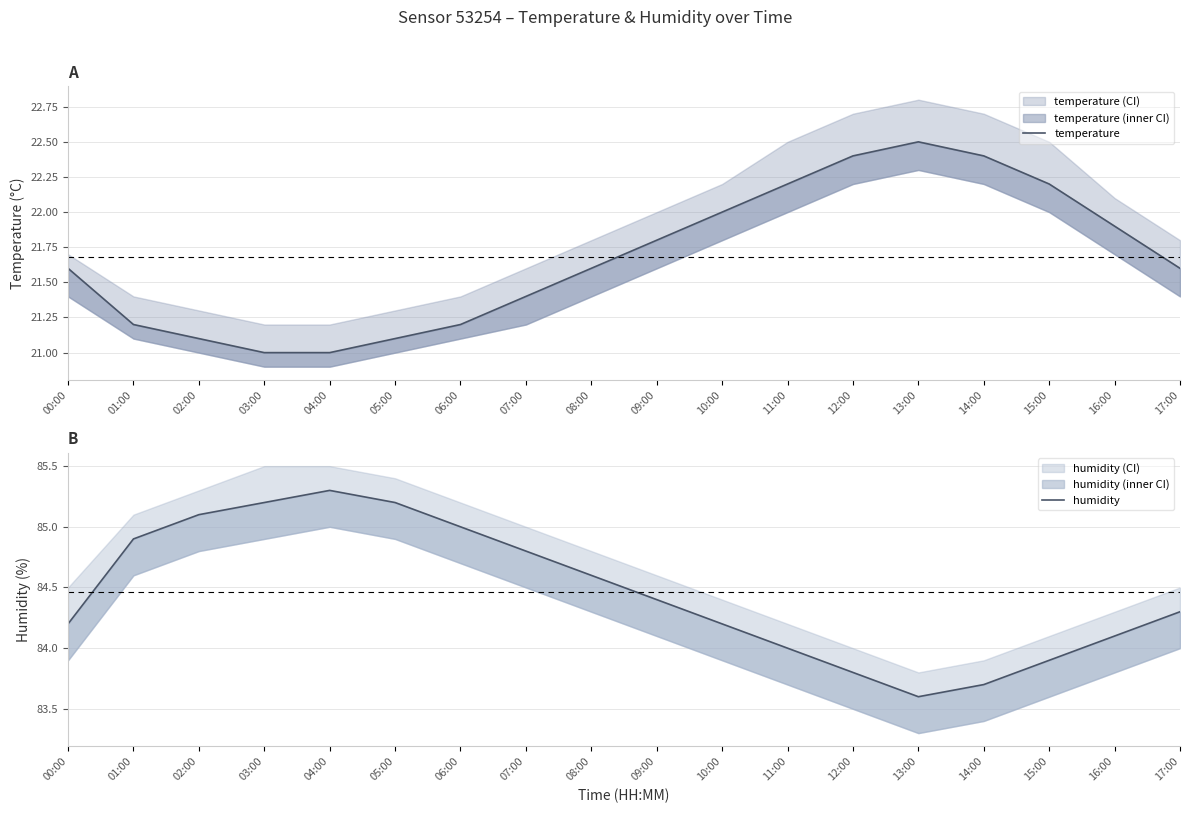

How many categories are shown in the chart?

18